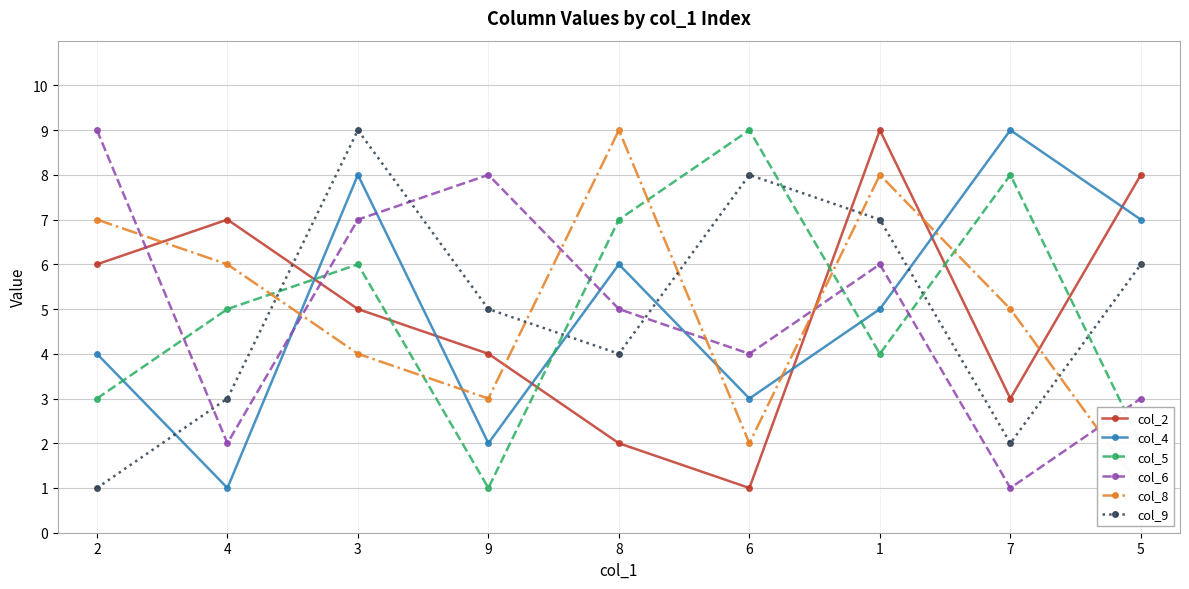

Is it true that col_8 equals 2 at 6?

True